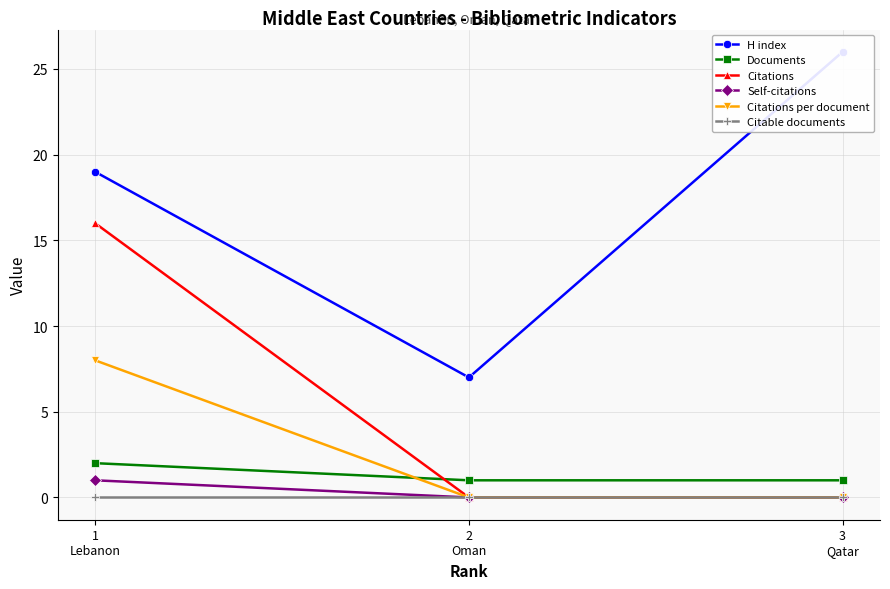

What are all the series names shown in the legend?

H index, Documents, Citations, Self-citations, Citations per document, Citable documents